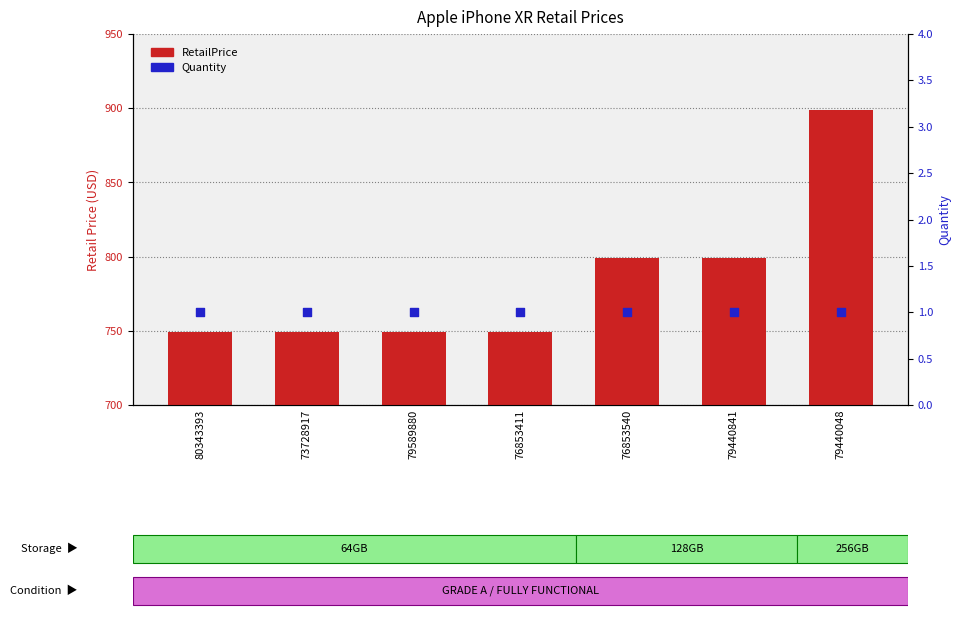

Which series contains the lowest Y value?

Quantity